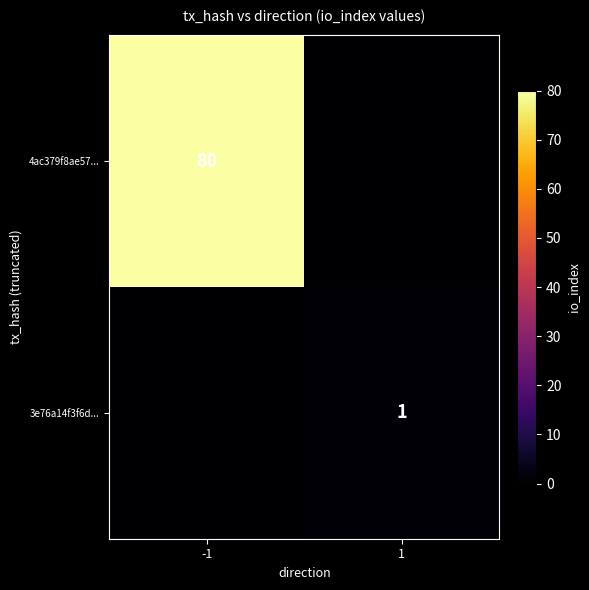

The 4ac379f8ae57... series shows 80 at -1. True or false?

True